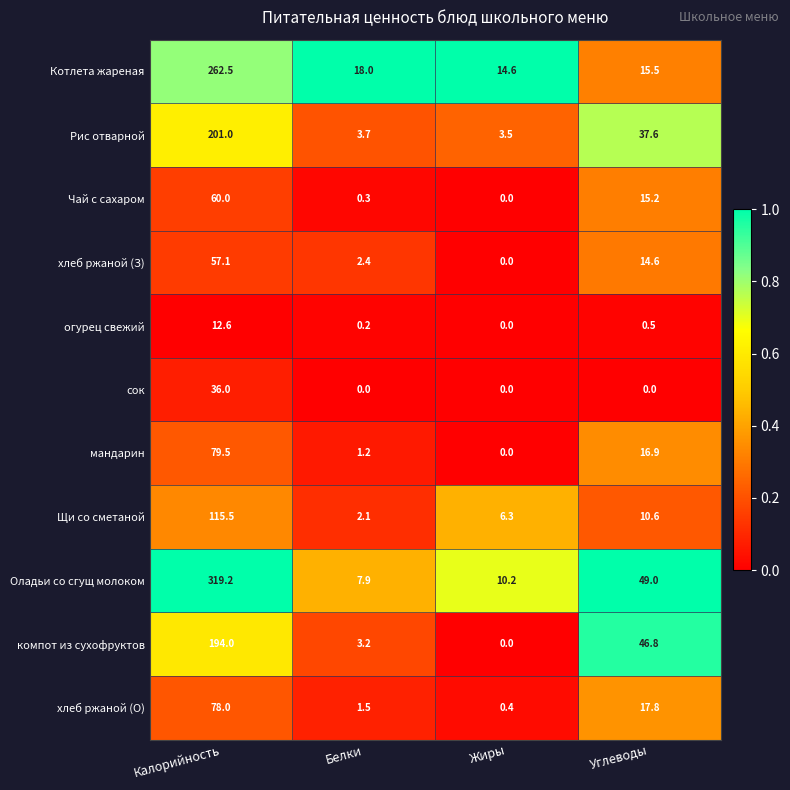

Which series has the largest range (max minus min)?

Оладьи со сгущ молоком